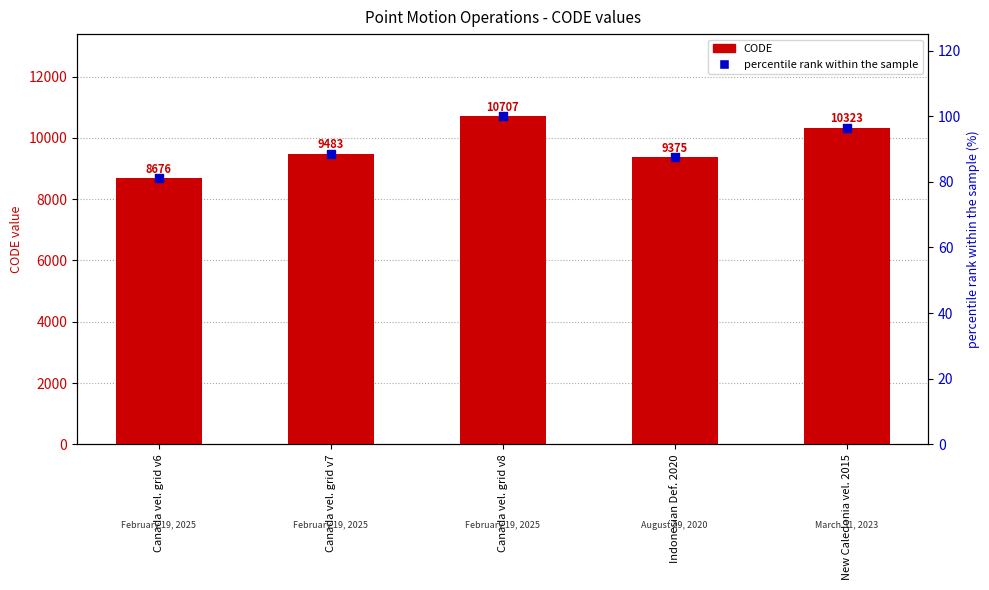

What is the total value across all series at Canada vel. grid v6?

8757.0